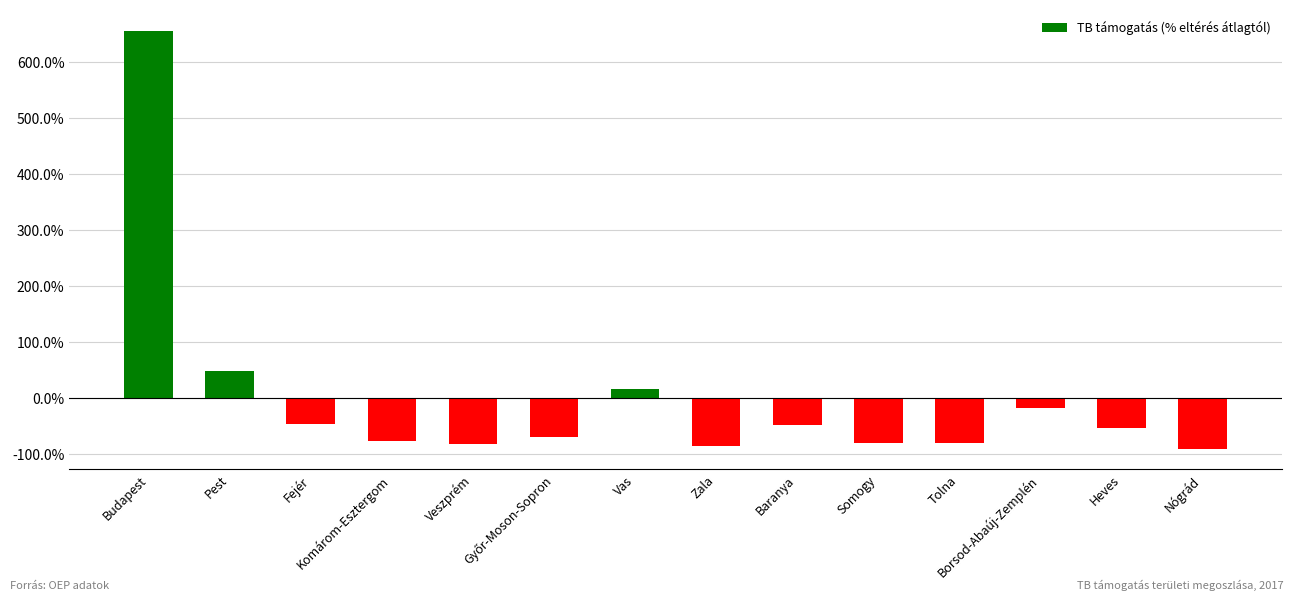

What is the difference between the second highest and second lowest values?

132.7